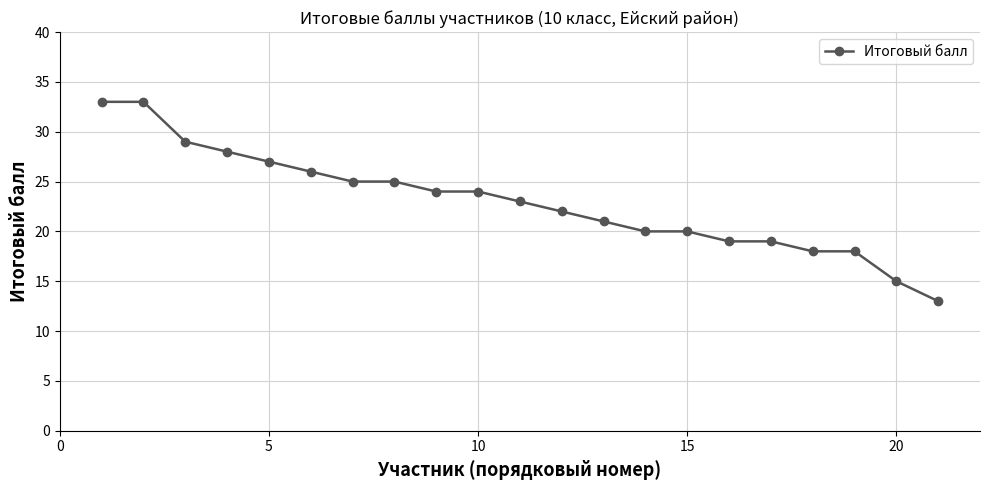

What is the difference between the maximum and minimum values?

20